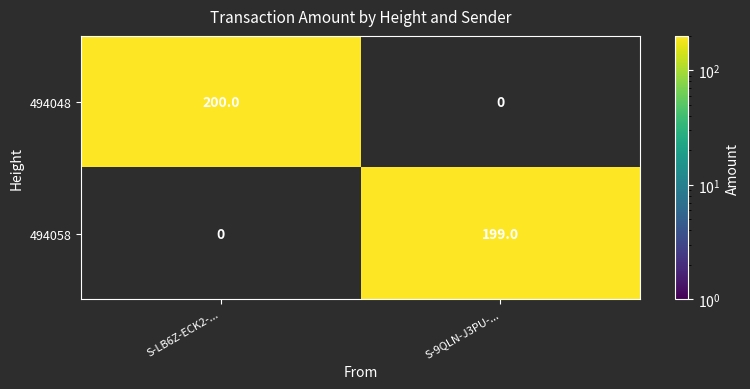

Is it true that 494058 equals 199 at S-9QLN-J3PU-...?

True